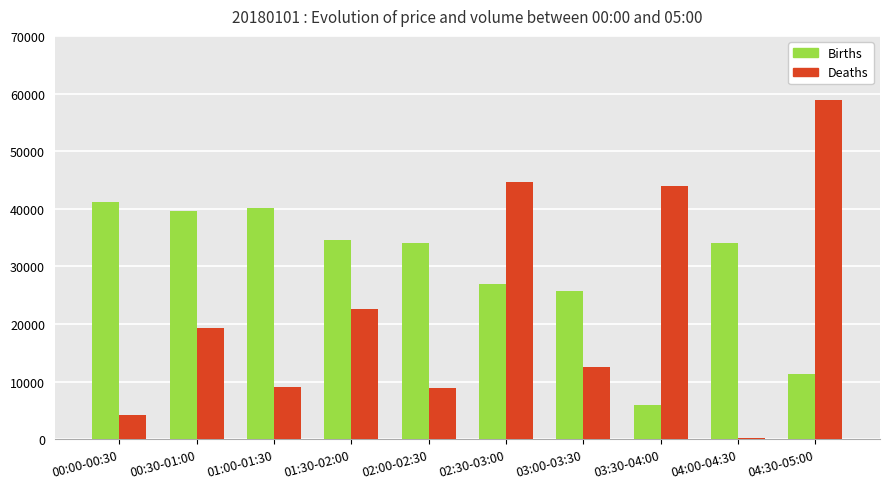

Is the value of Deaths at 03:30-04:00 greater than the value of Births at 00:30-01:00?

Yes